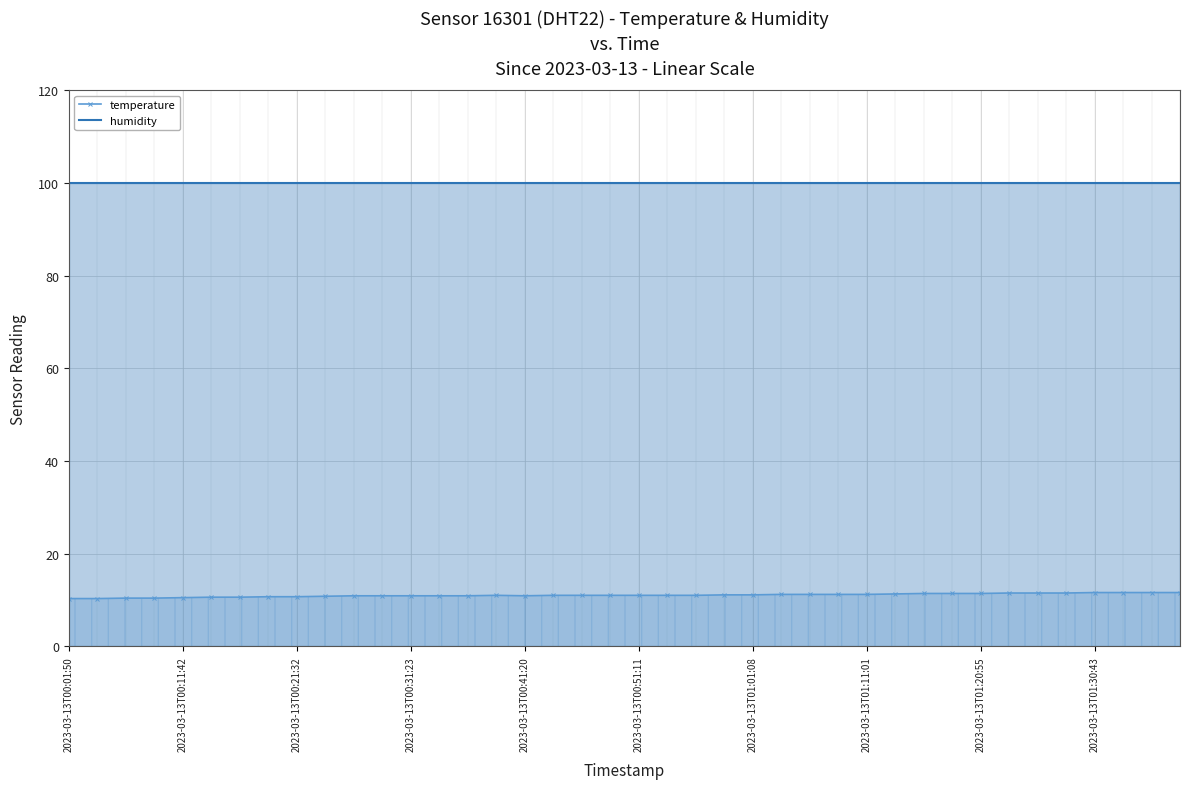

Rank the series by their maximum value, from lowest to highest.

temperature, humidity